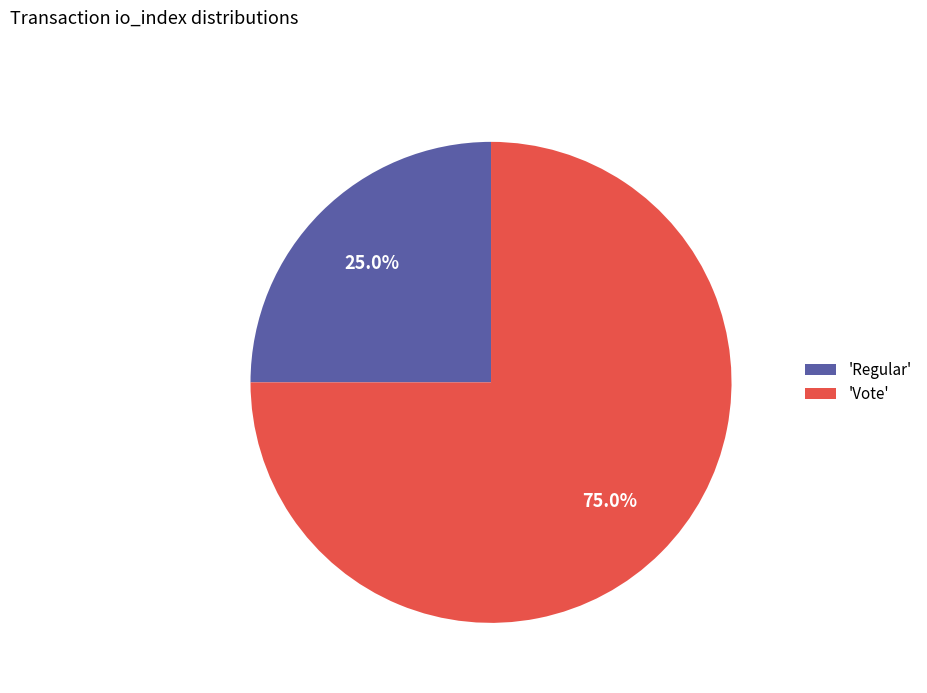

What is the total percentage of 'Vote' and 'Regular'?

100.0%